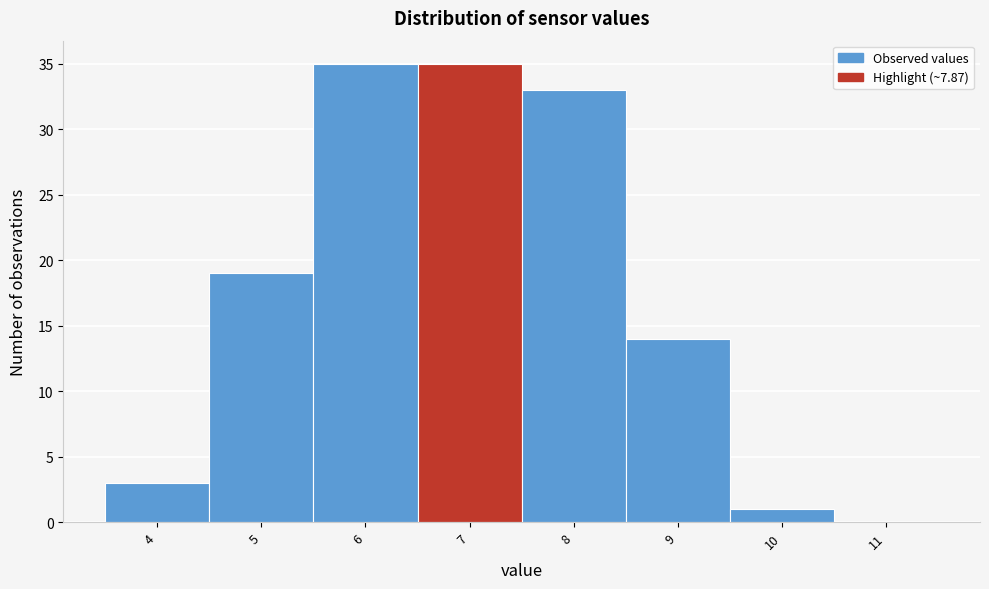

Reading left to right, extract all data points from this chart.

4=3	5=19	6=35	7=35	8=33	9=14	10=1	11=0